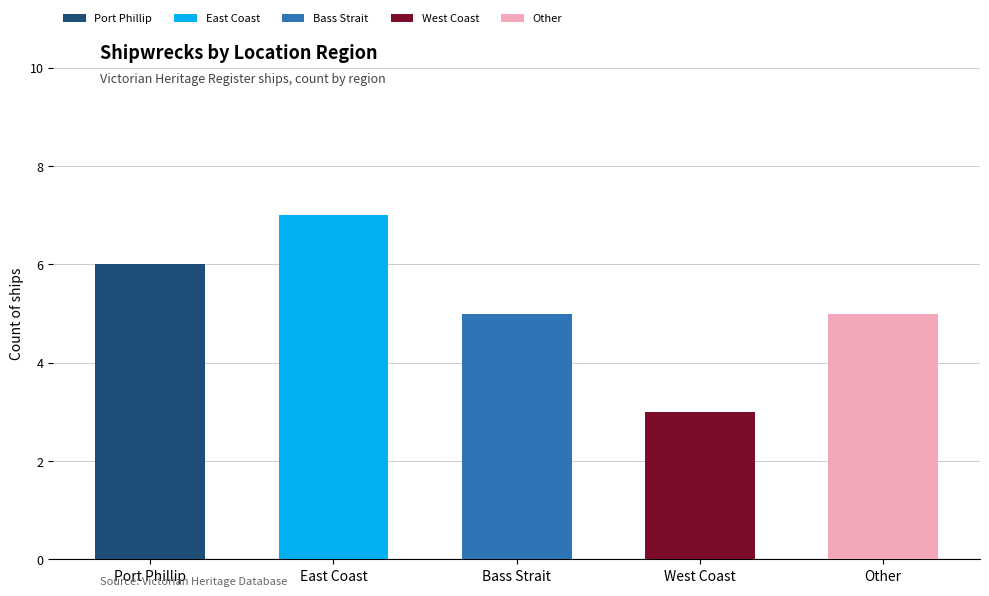

Reading left to right, list the values for the Port Phillip series.

Port Phillip=6	East Coast=0	Bass Strait=0	West Coast=0	Other=0